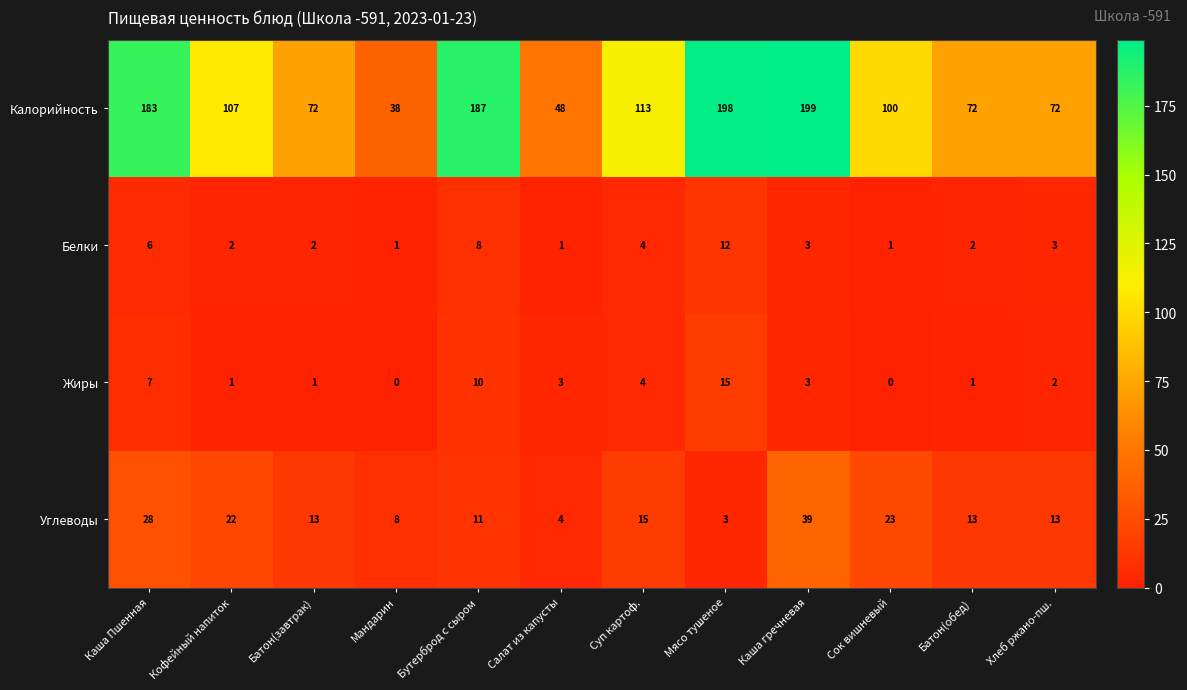

Between Салат из капусты and Хлеб ржано-пш., which series saw the biggest shift?

Калорийность